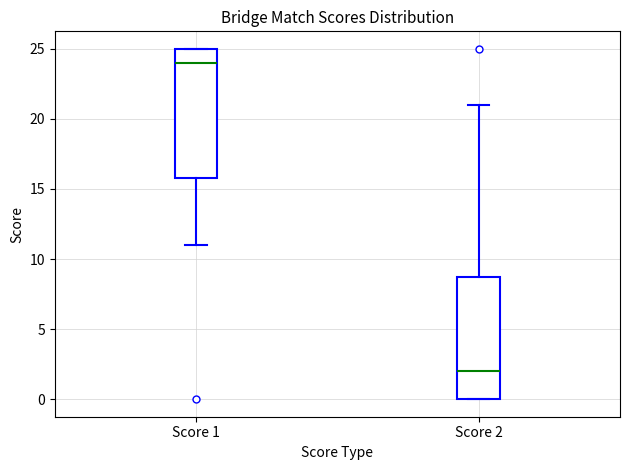

Reading left to right, transcribe this box plot: for each box, give where its median line is, the range the box spans, and where its two whiskers end, as read against the y-axis. The values are not printed on the chart, so give them approximately, as read against the axis.

Score 1: median 24, box 16 to 25, whiskers 11 to 25
Score 2: median 2, box 0 to 9, whiskers 0 to 21